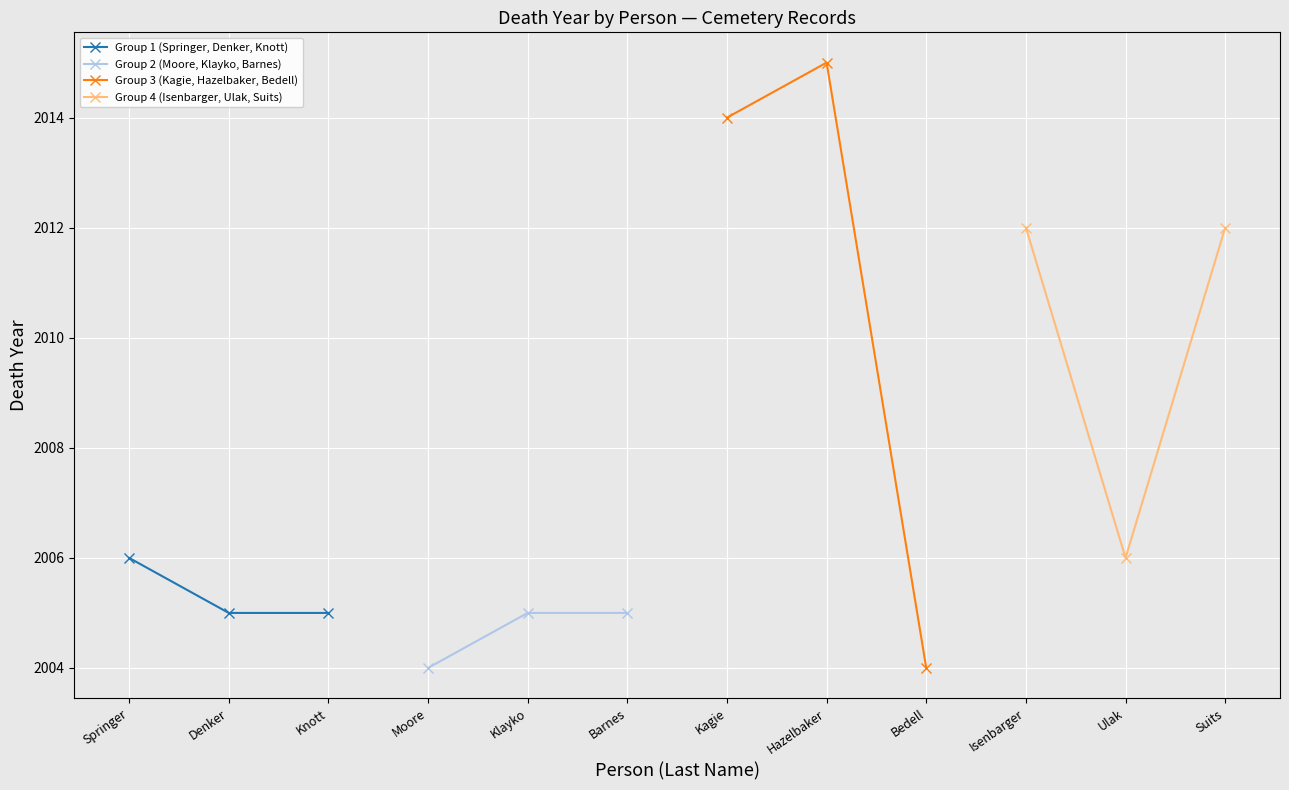

Rank the series by their maximum value, from lowest to highest.

Group 2 (Moore, Klayko, Barnes), Group 1 (Springer, Denker, Knott), Group 4 (Isenbarger, Ulak, Suits), Group 3 (Kagie, Hazelbaker, Bedell)